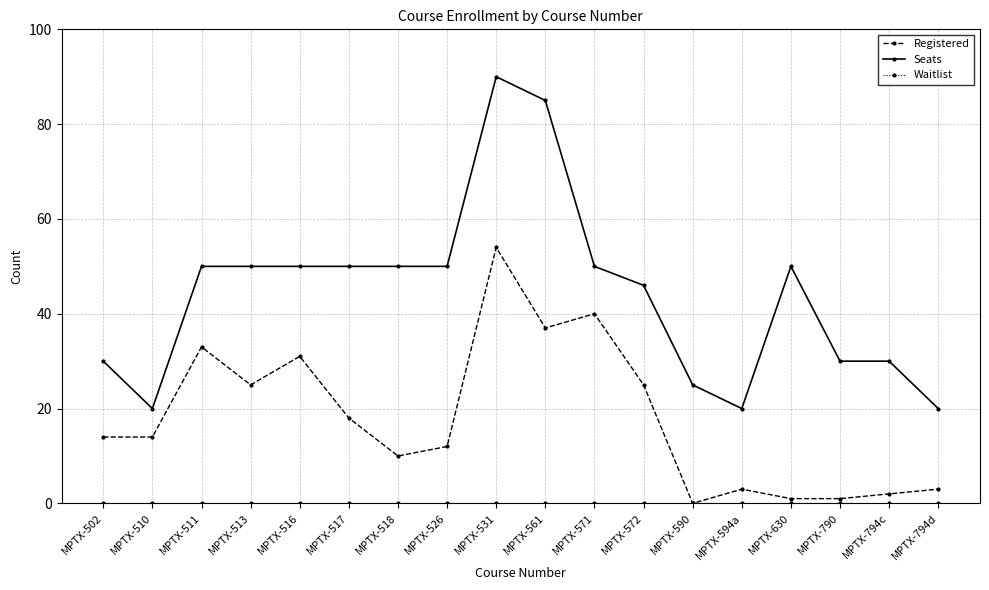

At which category is the sum across all series the highest?

MPTX-531